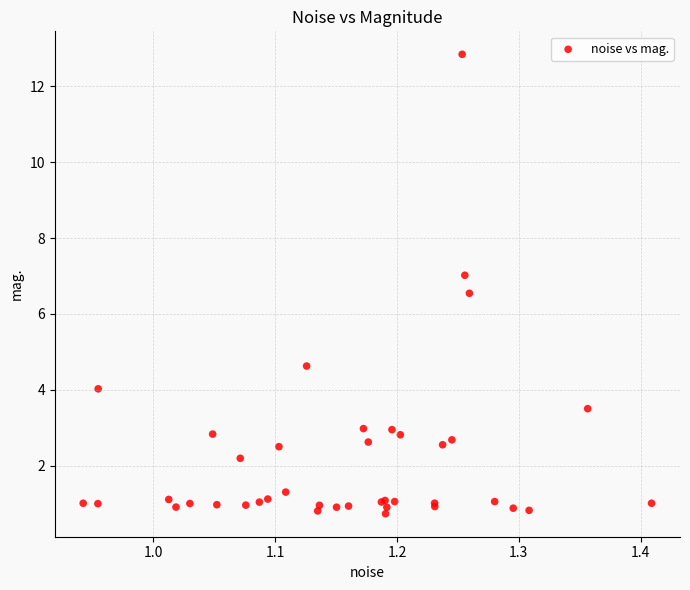

What Y value in the scatter plot is closest to 6?

6.5